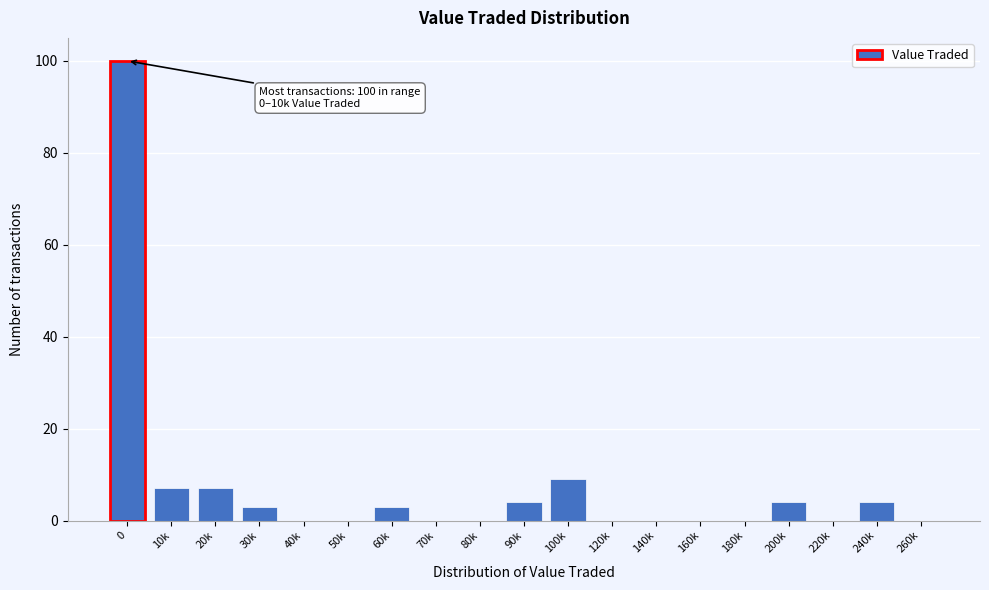

Reading left to right, list all the values displayed in this chart.

0=100	10k=7	20k=7	30k=3	40k=0	50k=0	60k=3	70k=0	80k=0	90k=4	100k=9	120k=0	140k=0	160k=0	180k=0	200k=4	220k=0	240k=4	260k=0